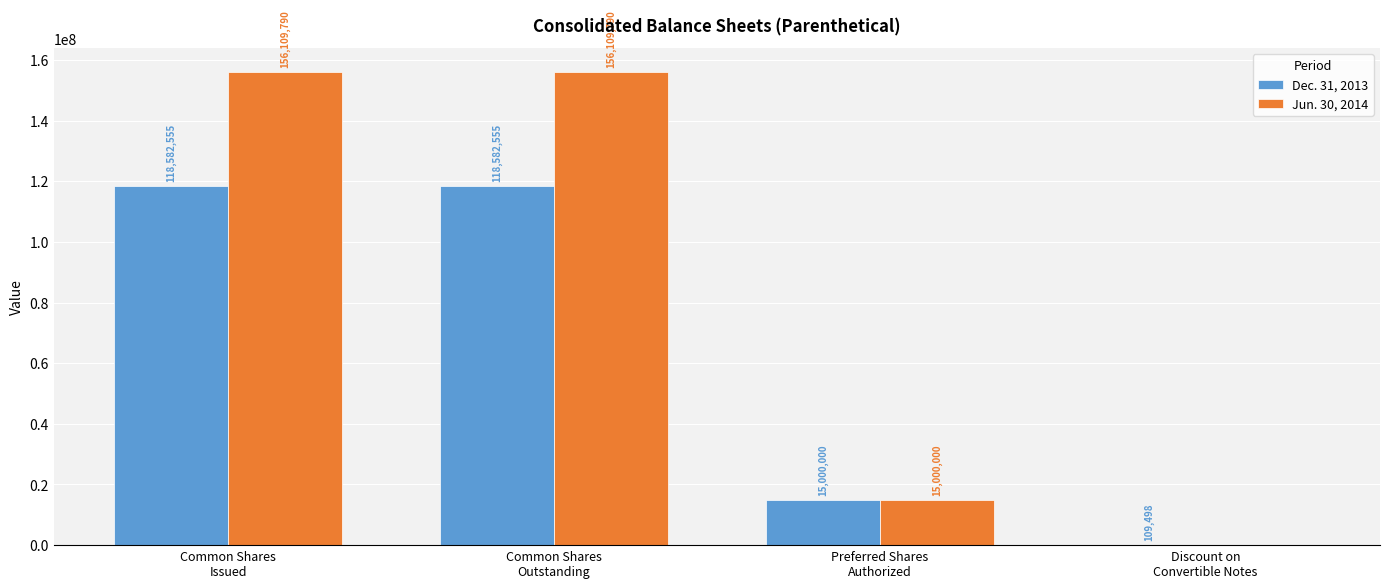

Which series has the largest range (max minus min)?

Jun. 30, 2014